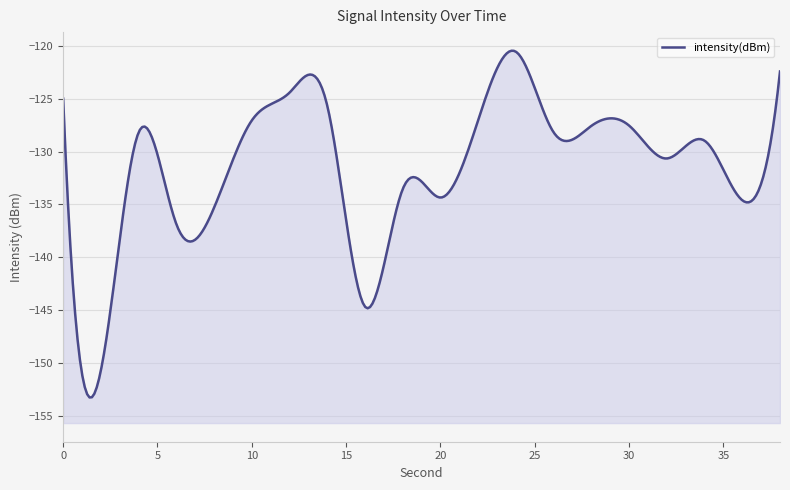

Reading right to left, transcribe all the data shown in this chart.

-122.4	-134.6	-129.0	-130.6	-127.5	-127.6	-128.2	-120.5	-127.0	-134.4	-133.6	-144.7	-125.7	-124.4	-127.0	-135.3	-136.9	-128.2	-150.7	-125.0